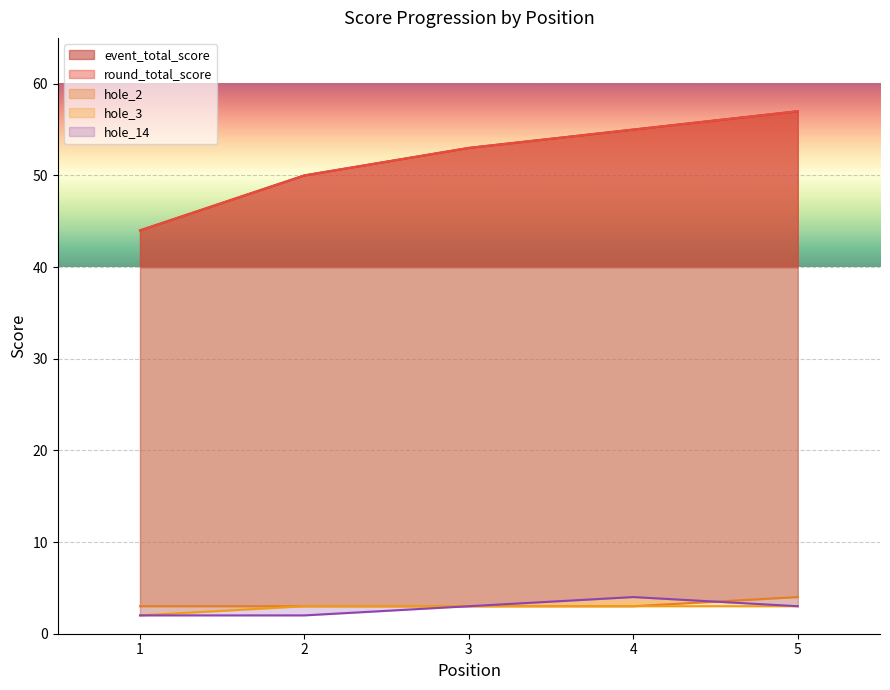

How many lines are shown in the chart?

5